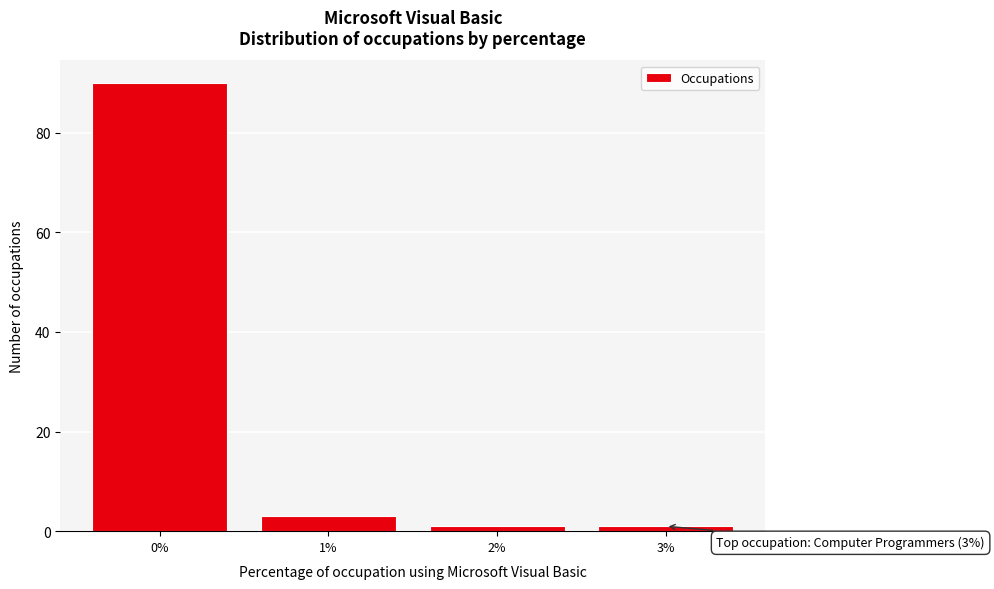

Which range on the x-axis has the tallest bar?

-0.5 to 0.5